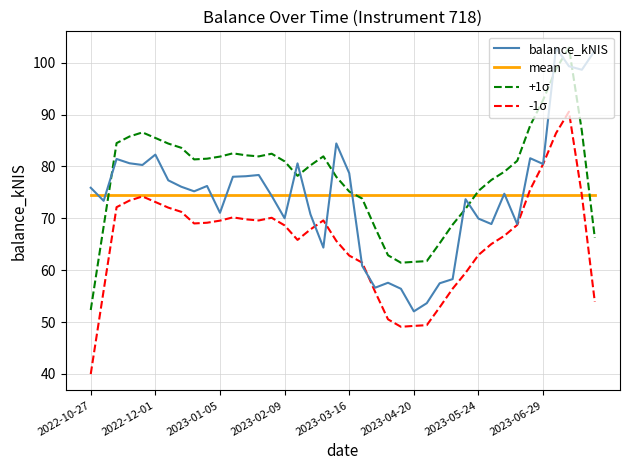

After their last crossing, which series has the higher values: +1σ or balance_kNIS?

balance_kNIS